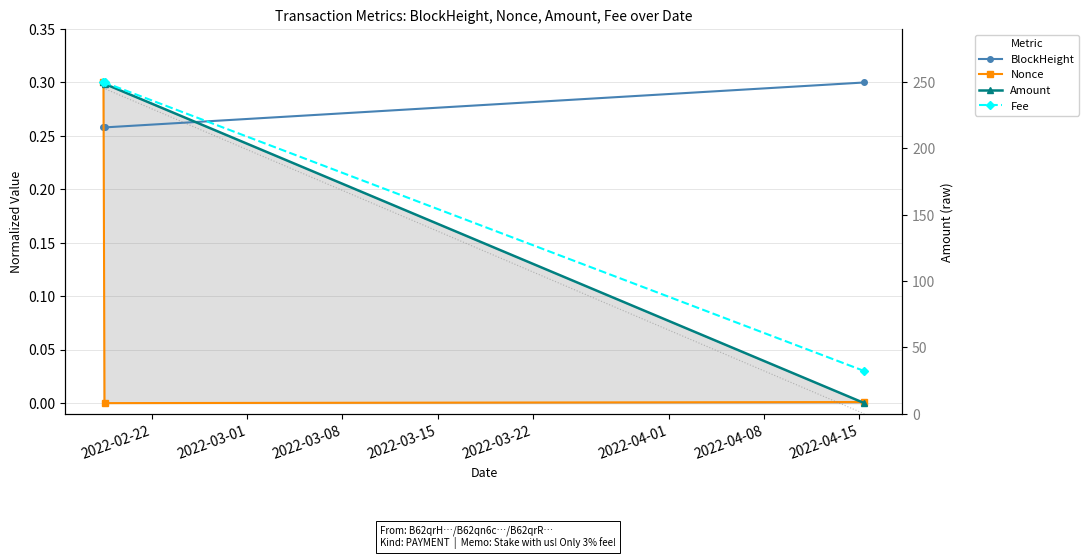

At which category is the sum across all series the highest?

2022-02-22